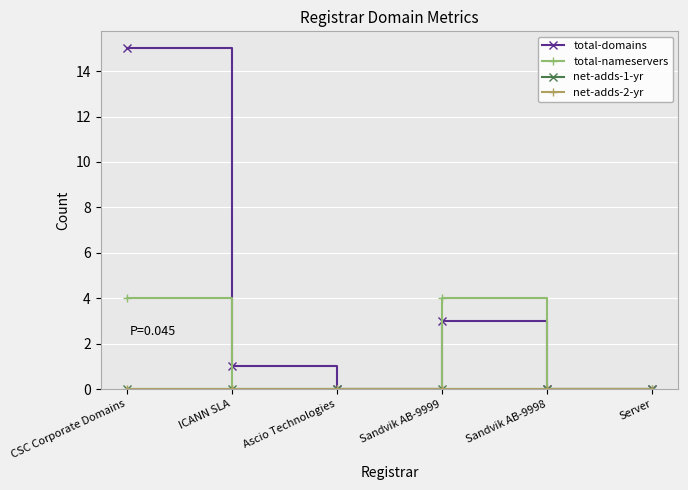

Does the chart have visible grid lines?

Yes